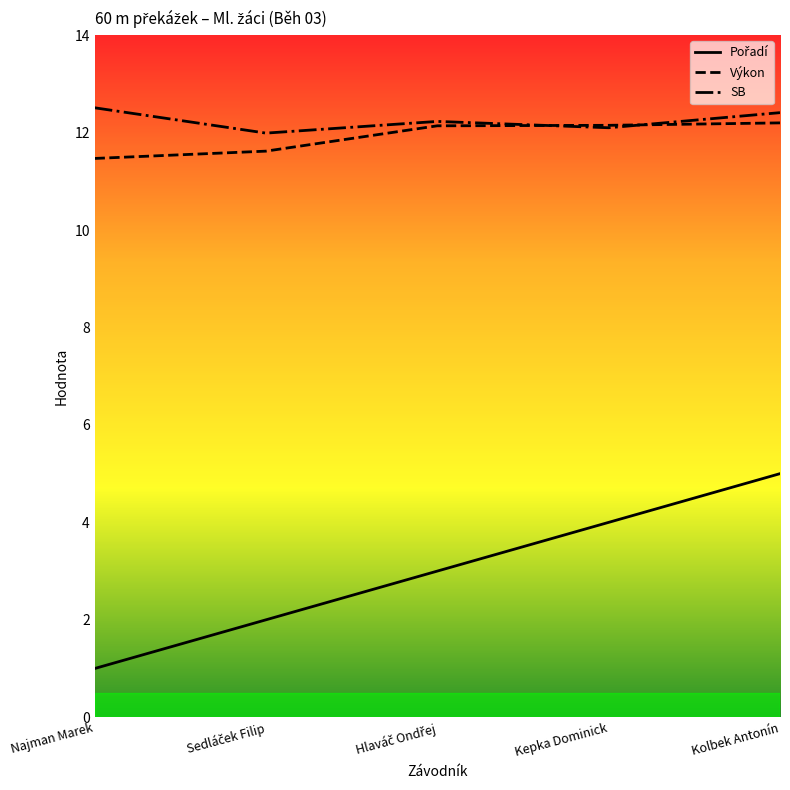

What is the total value across all series at Kolbek Antonín?

29.6